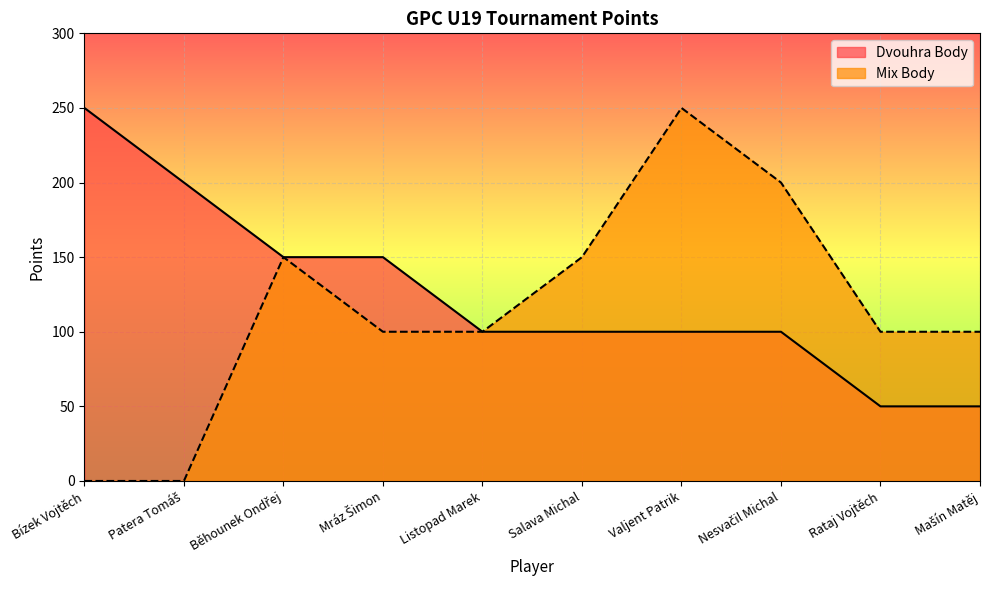

What is the sum of all Mix Body values?

1150